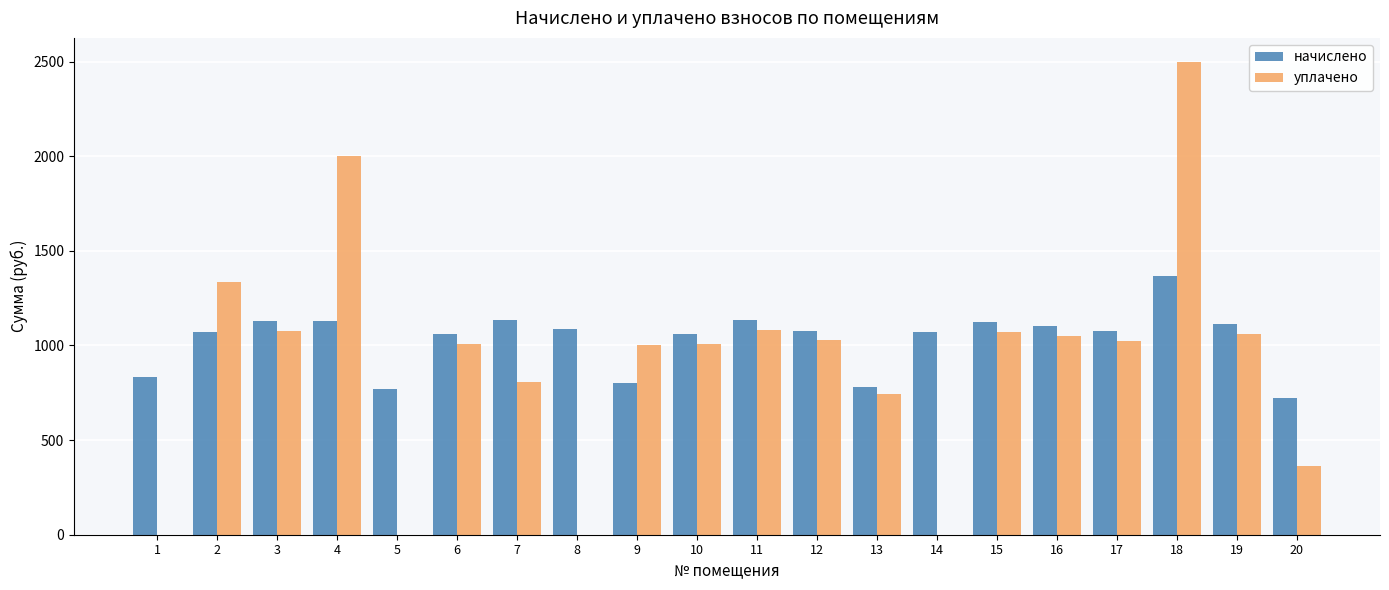

What is the spread (max minus min) of values at 18?

1131.8